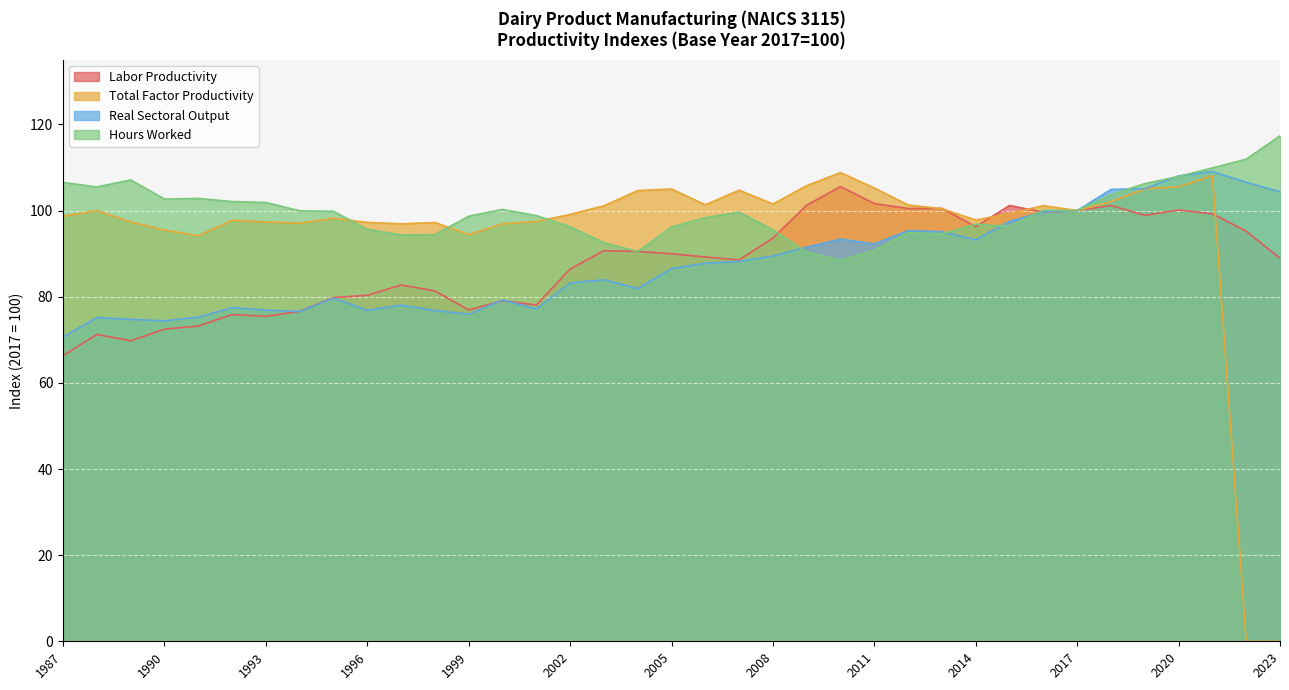

What is the difference between the Total Factor Productivity values at 2020 and 2003?

4.4